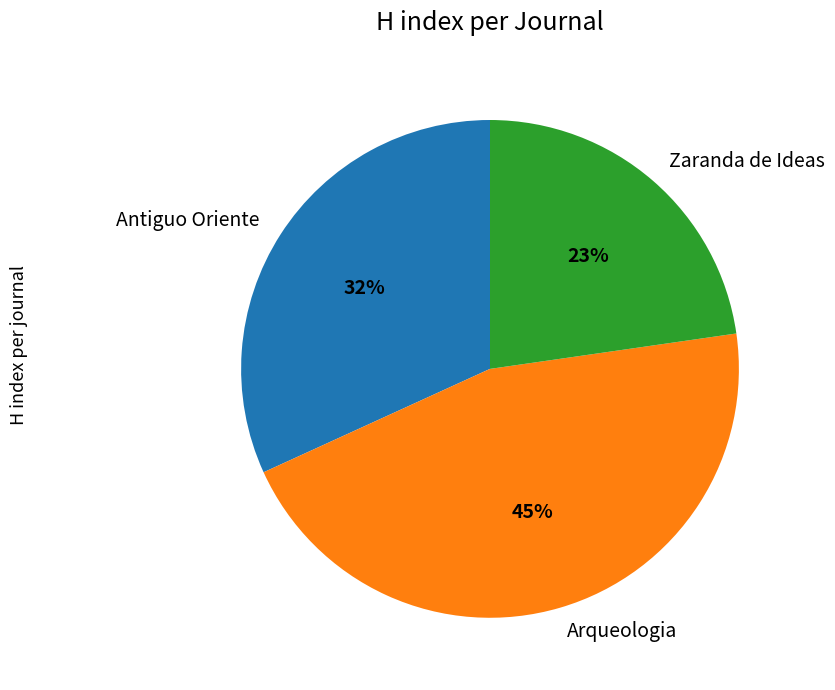

To the nearest percent, what is the average slice percentage?

33%